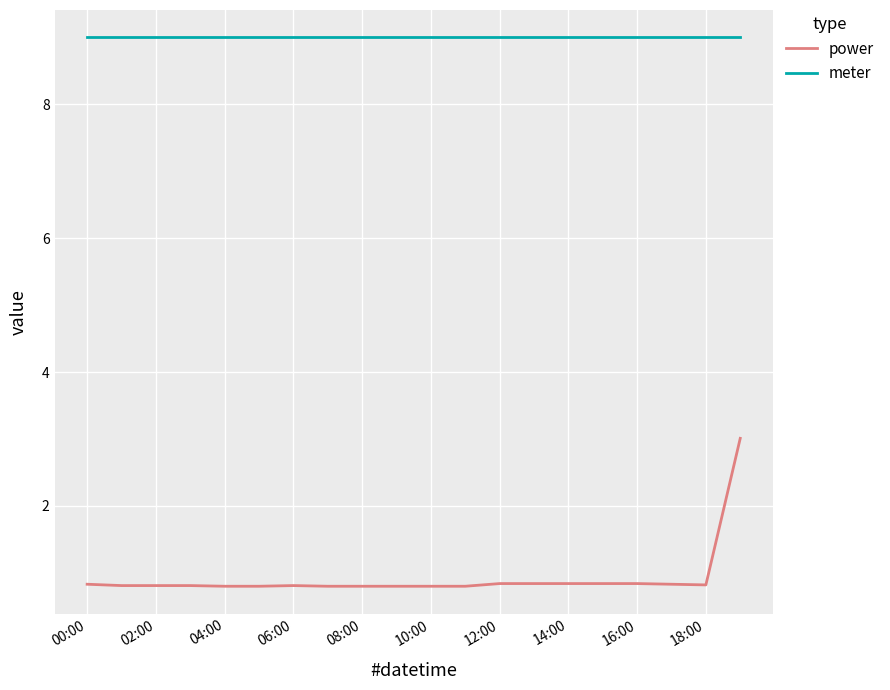

Which series has the widest spread of values?

power